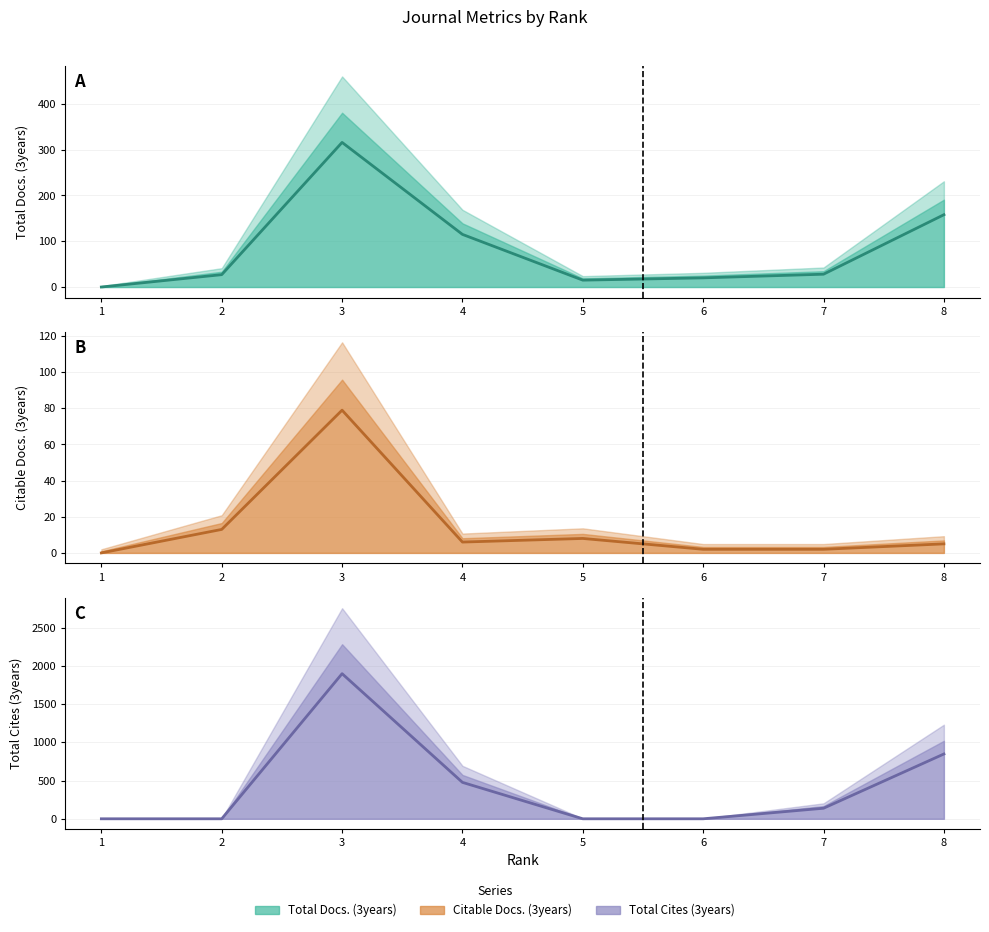

In Total Docs. (3years), how many points are higher than both neighbors (excluding endpoints)?

1